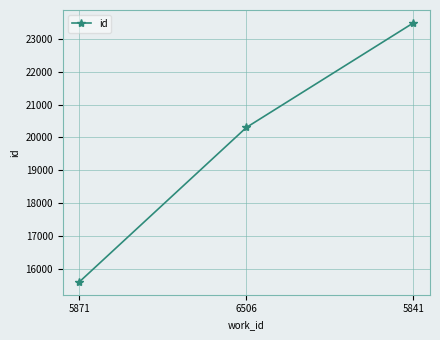

Reading left to right, what are all the values shown in this chart?

15611	20305	23484